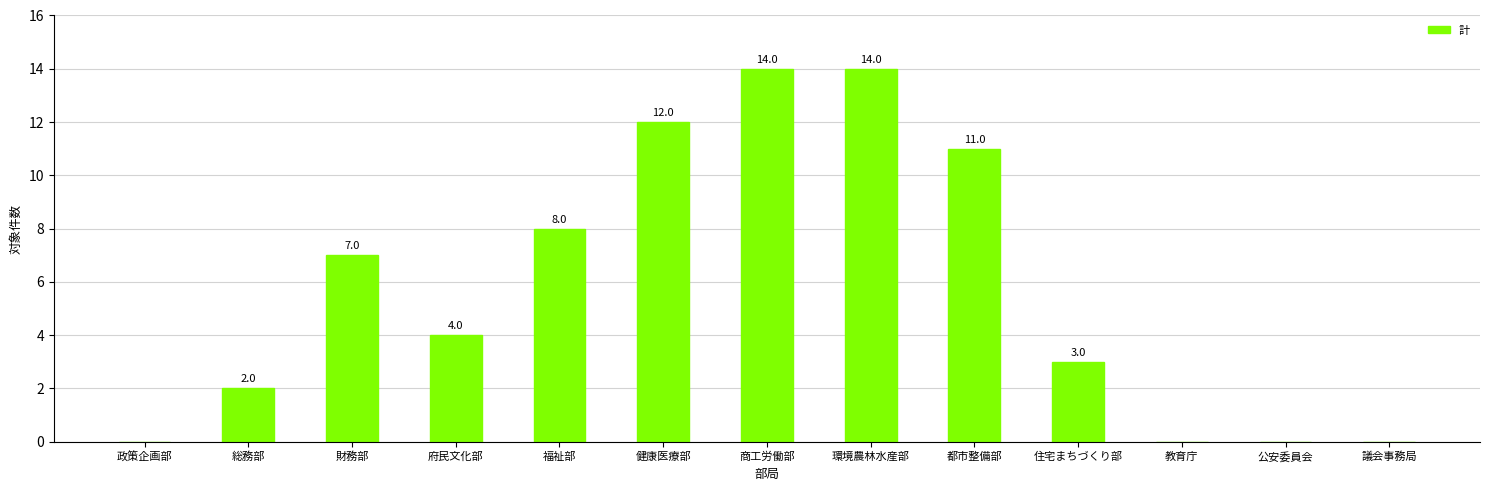

Reading right to left, transcribe all the data shown in this chart.

0	0	0	3	11	14	14	12	8	4	7	2	0